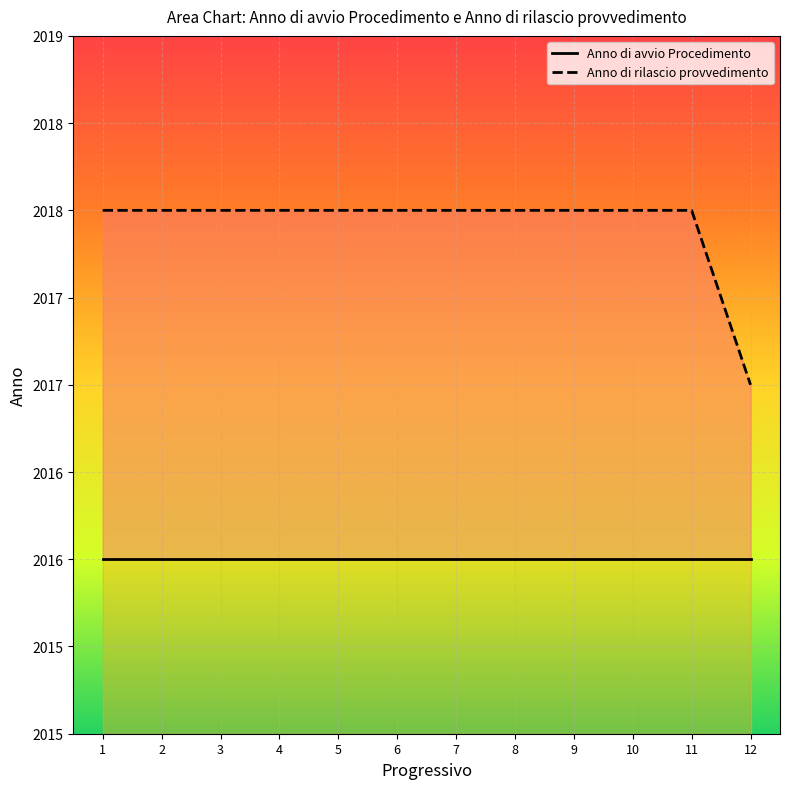

True or false: Anno di avvio Procedimento has more than 2 interior local peaks.

False